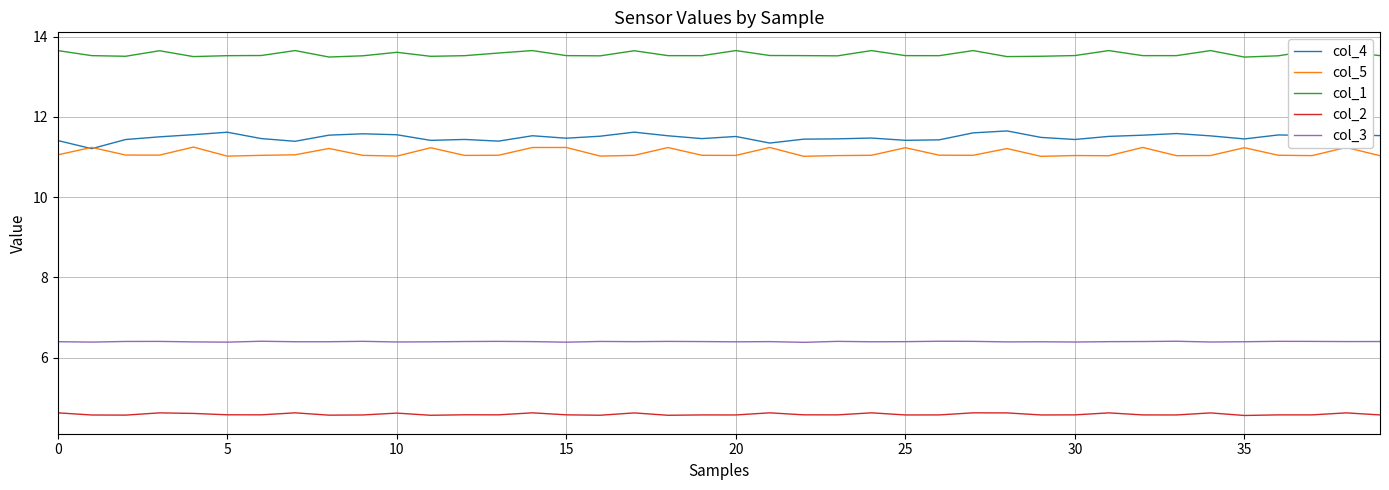

How many interior local peaks does the col_4 series have?

11